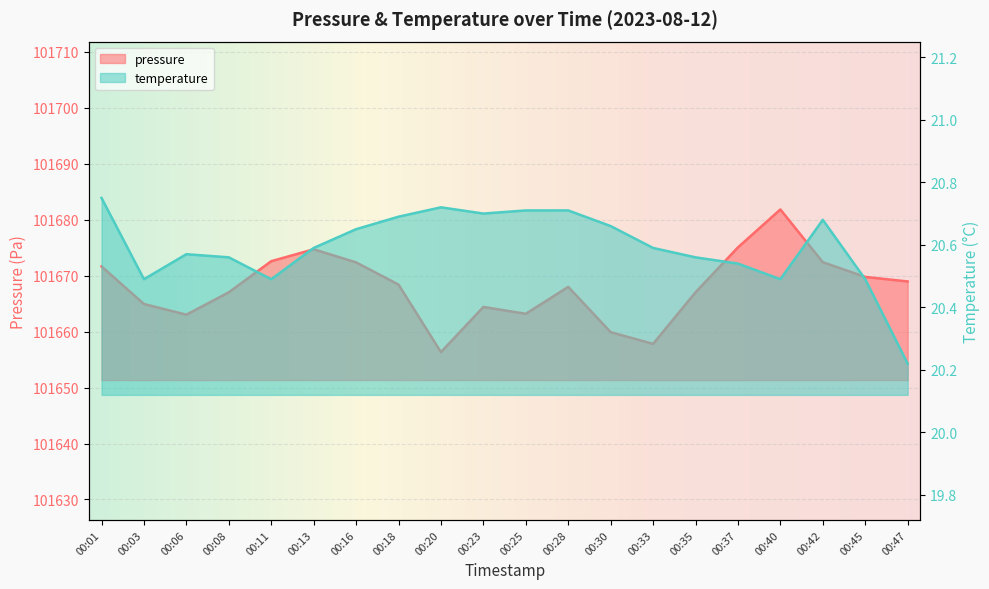

Rank the series at 00:20 from lowest to highest value.

temperature, pressure